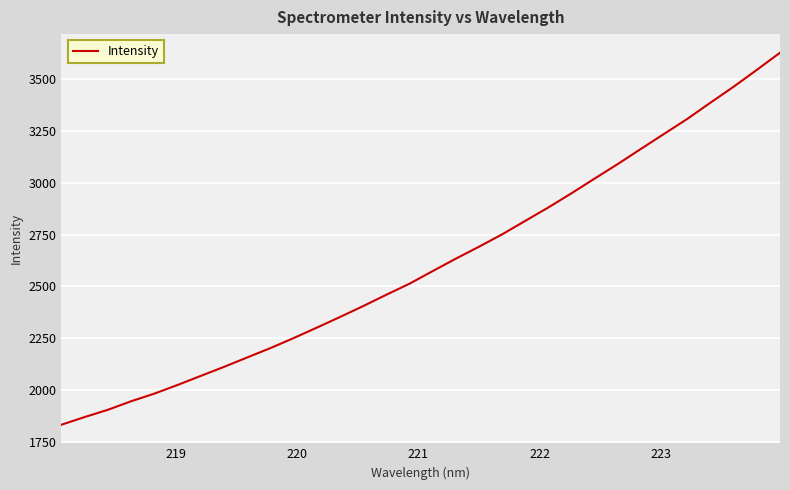

What is the minimum value shown in the chart?

1832.4